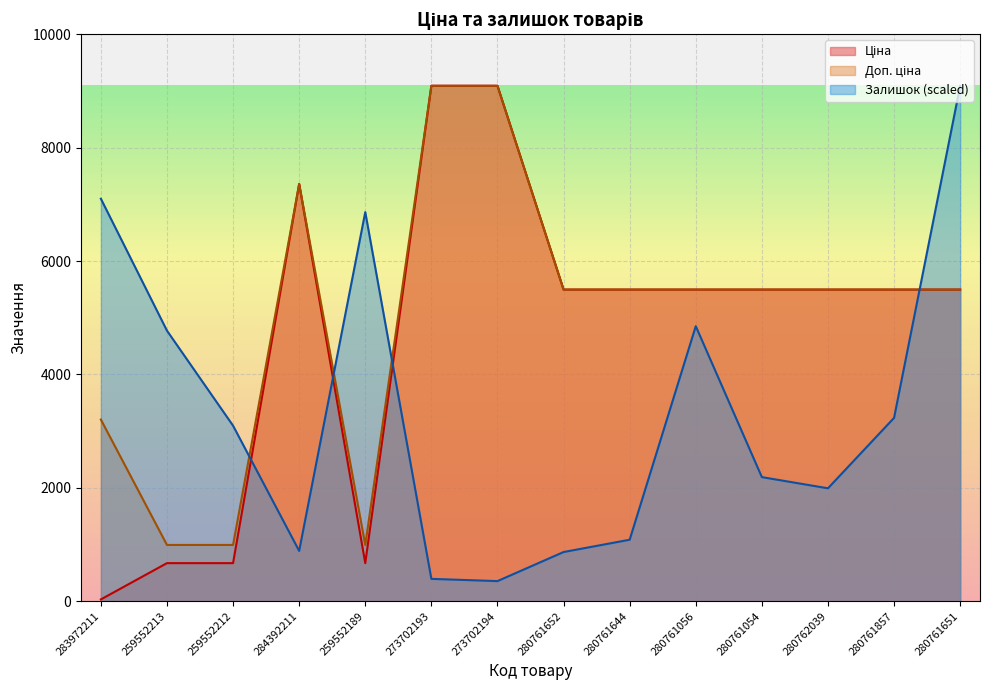

What is the difference between the Доп. ціна values at 280761652 and 259552213?

4504.6